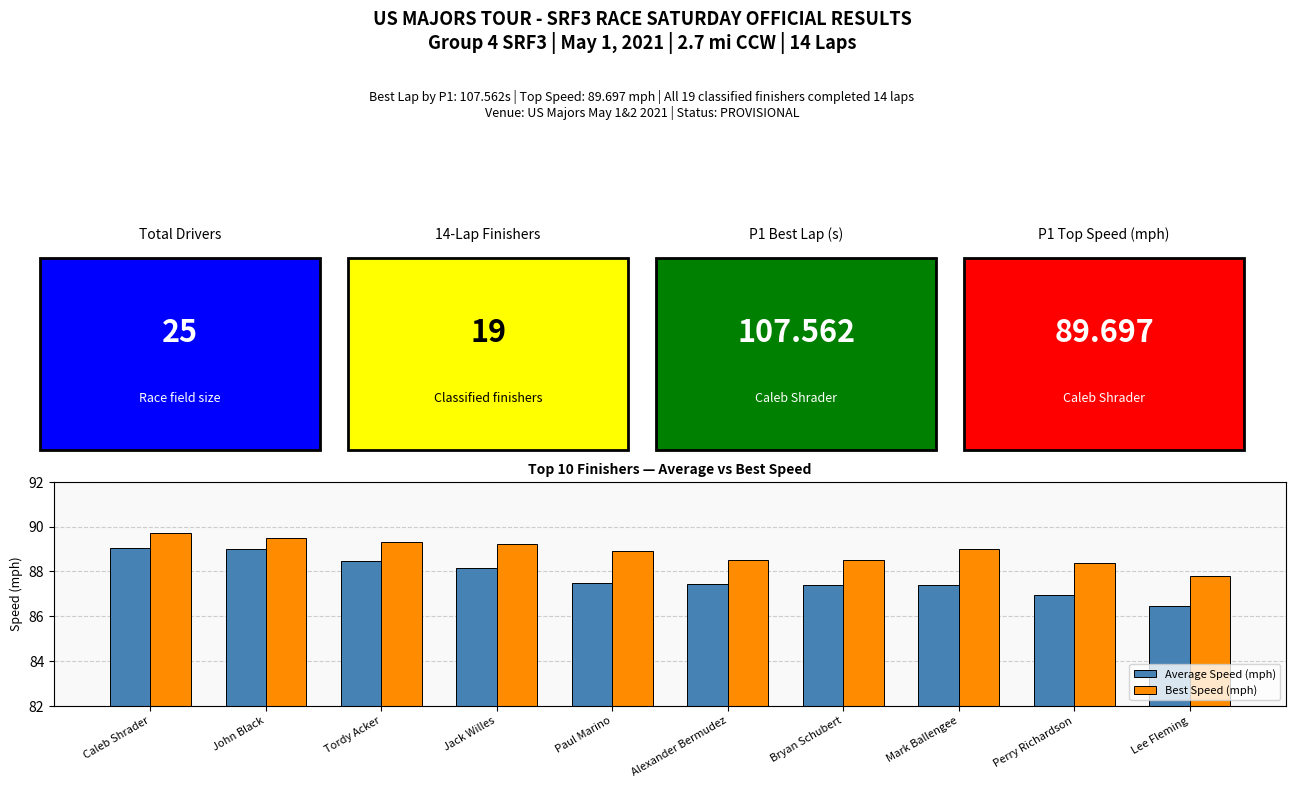

Rank the series by their maximum value, from highest to lowest.

Best Speed (mph), Average Speed (mph)